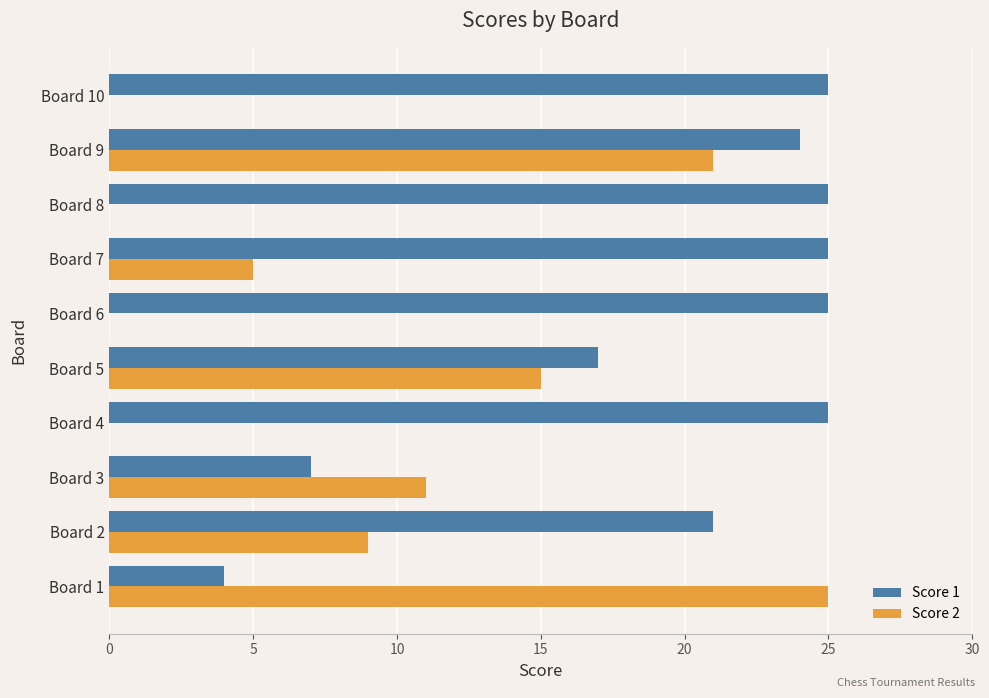

At which category is the sum across all series the highest?

Board 9